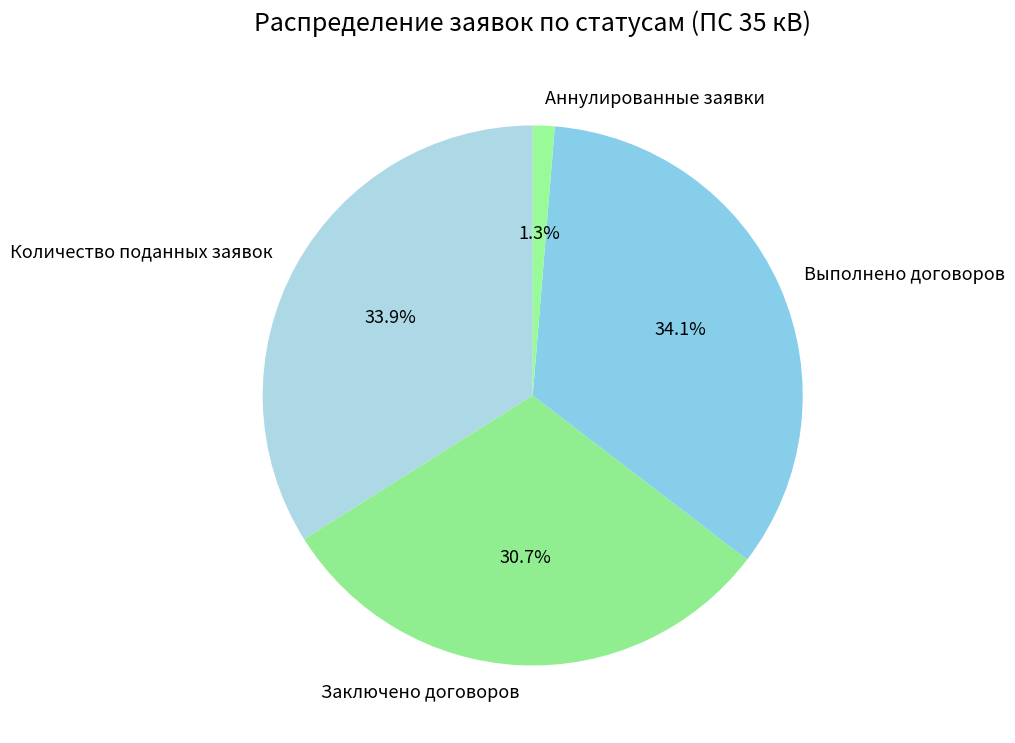

Which has a higher value, Заключено договоров or Аннулированные заявки?

Заключено договоров